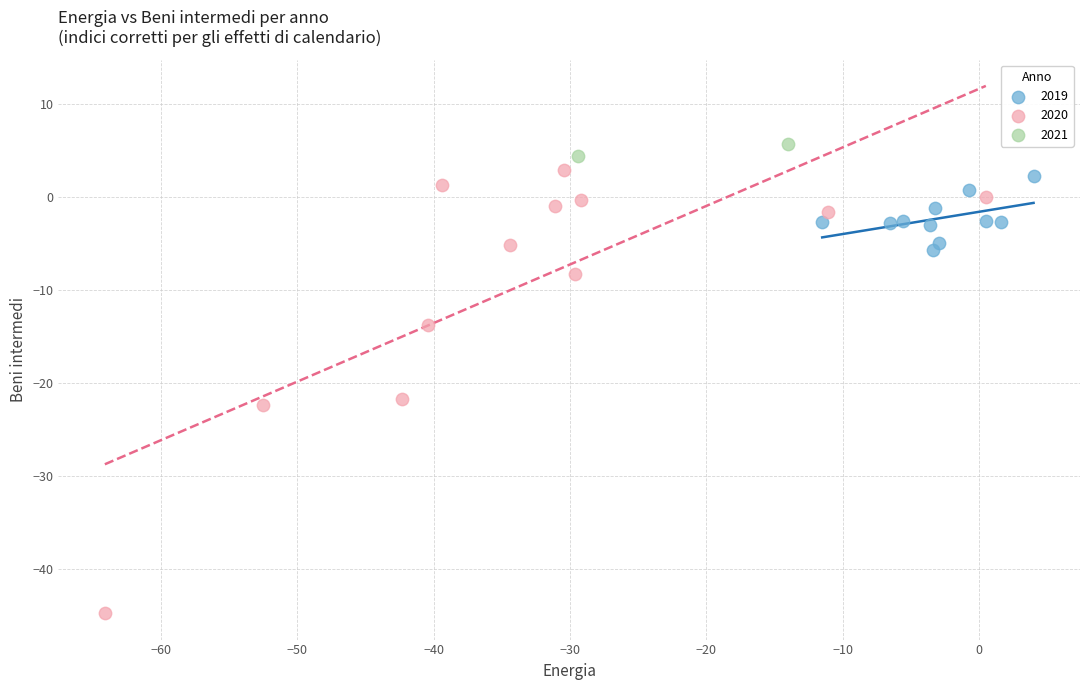

Which series reaches the minimum Y coordinate?

2020